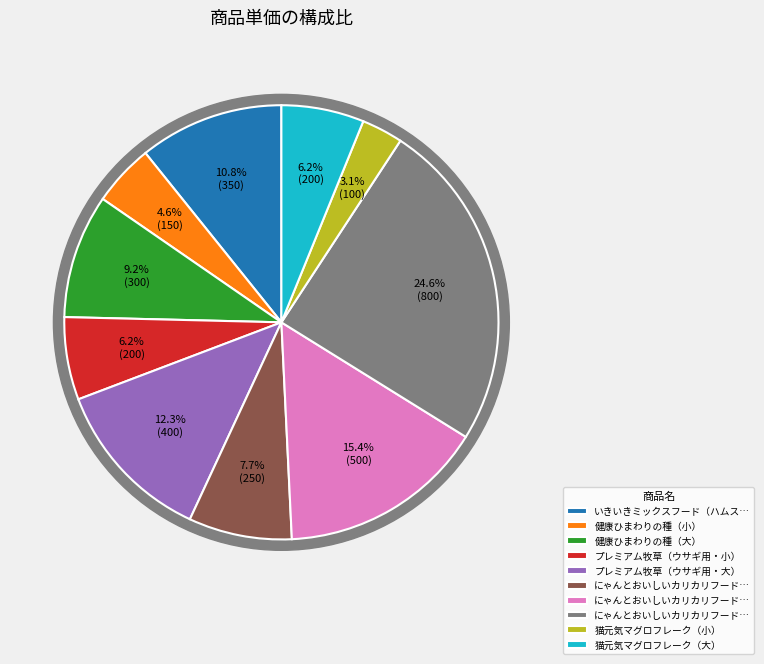

Which has a higher value, 猫元気マグロフレーク（小） or いきいきミックスフード（ハムスター用）?

いきいきミックスフード（ハムスター用）